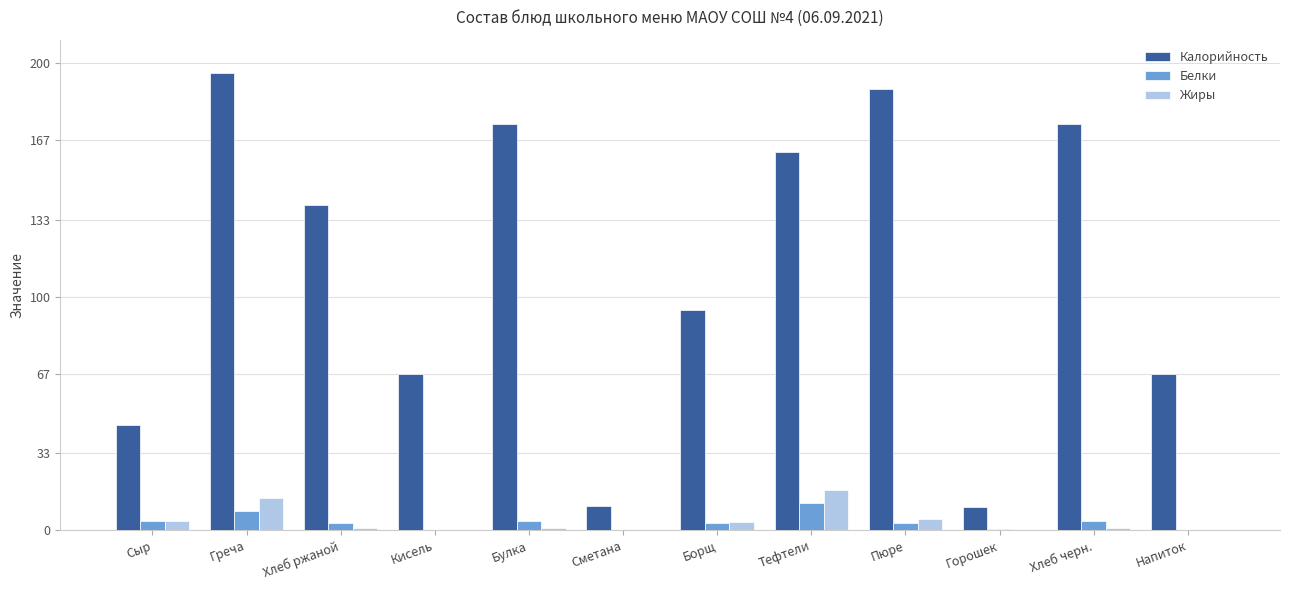

Which series has the widest spread of values?

Калорийность